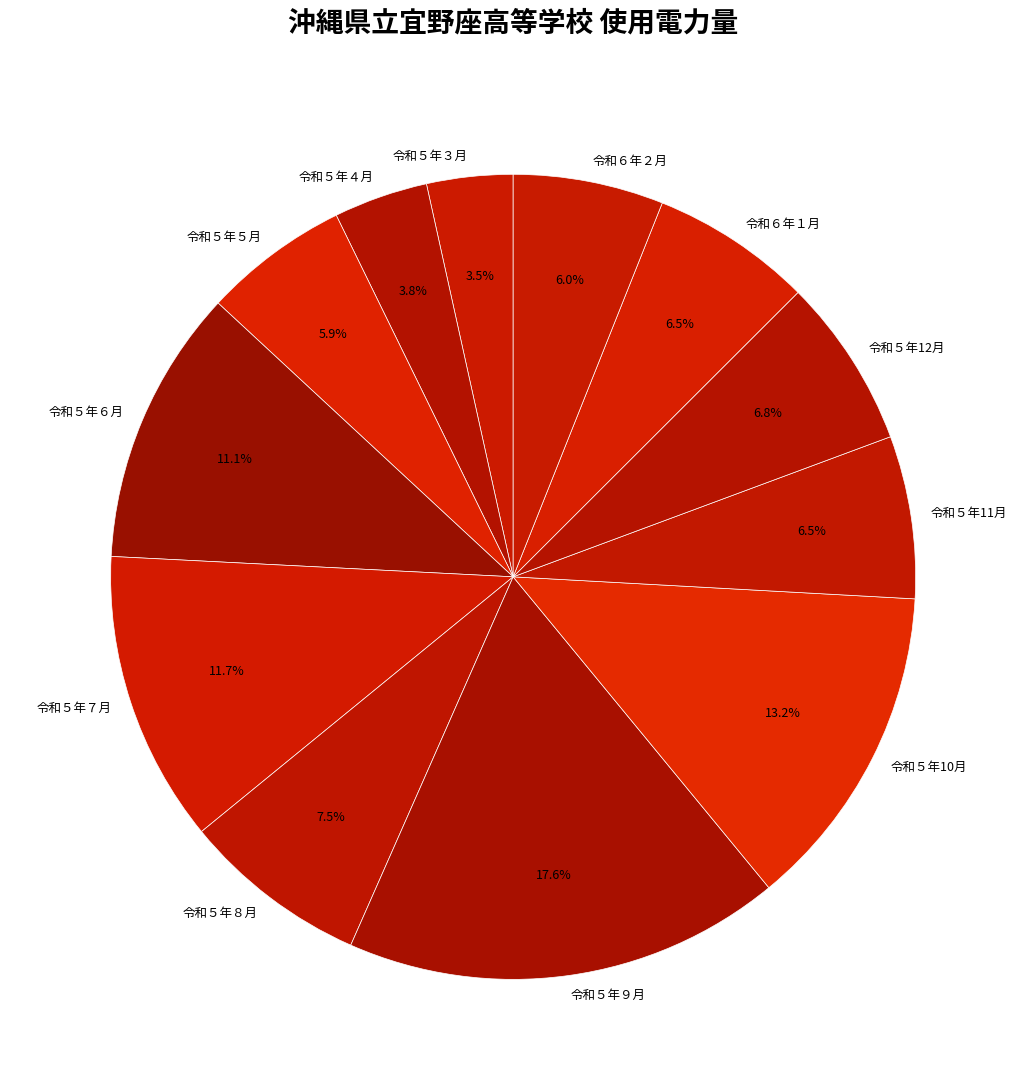

Approximately how many times larger is the value at 令和５年４月 compared to 令和５年３月?

1.1